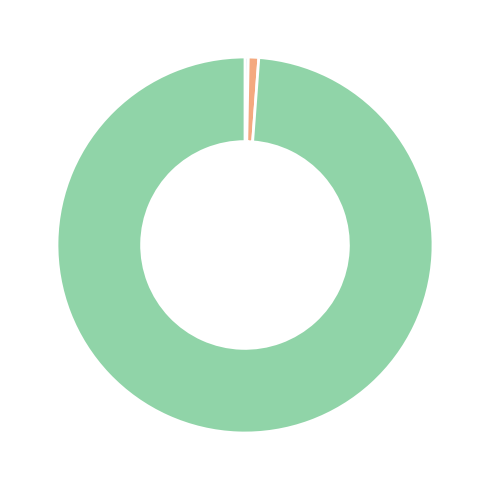

Is there any slice that represents more than half of the pie?

Yes